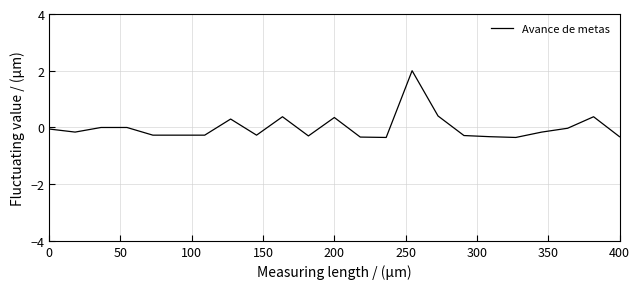

What is the difference between the maximum and minimum values?

2.4